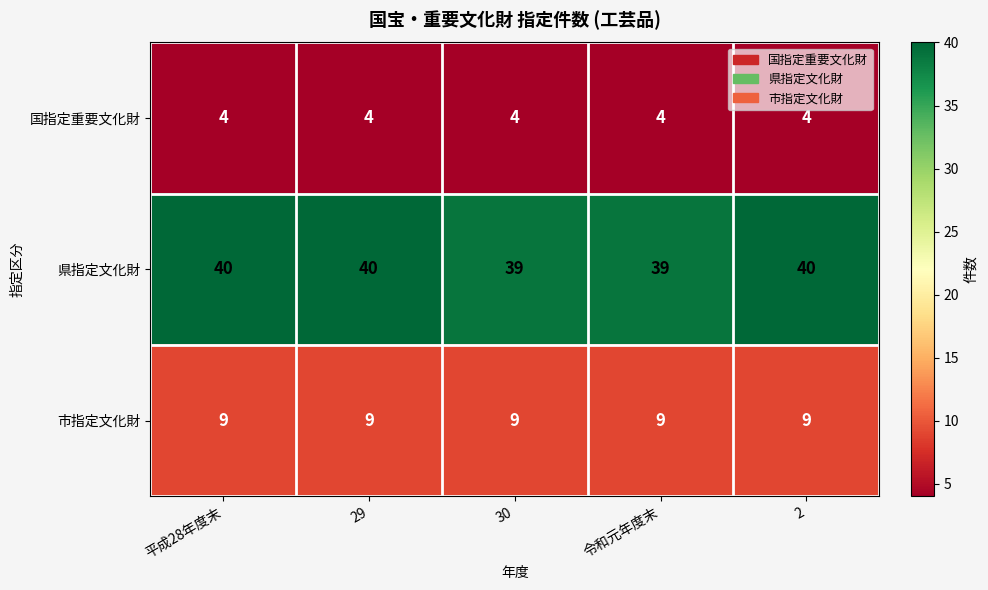

True or false: 国指定重要文化財 has a value of 4 at 29.

True